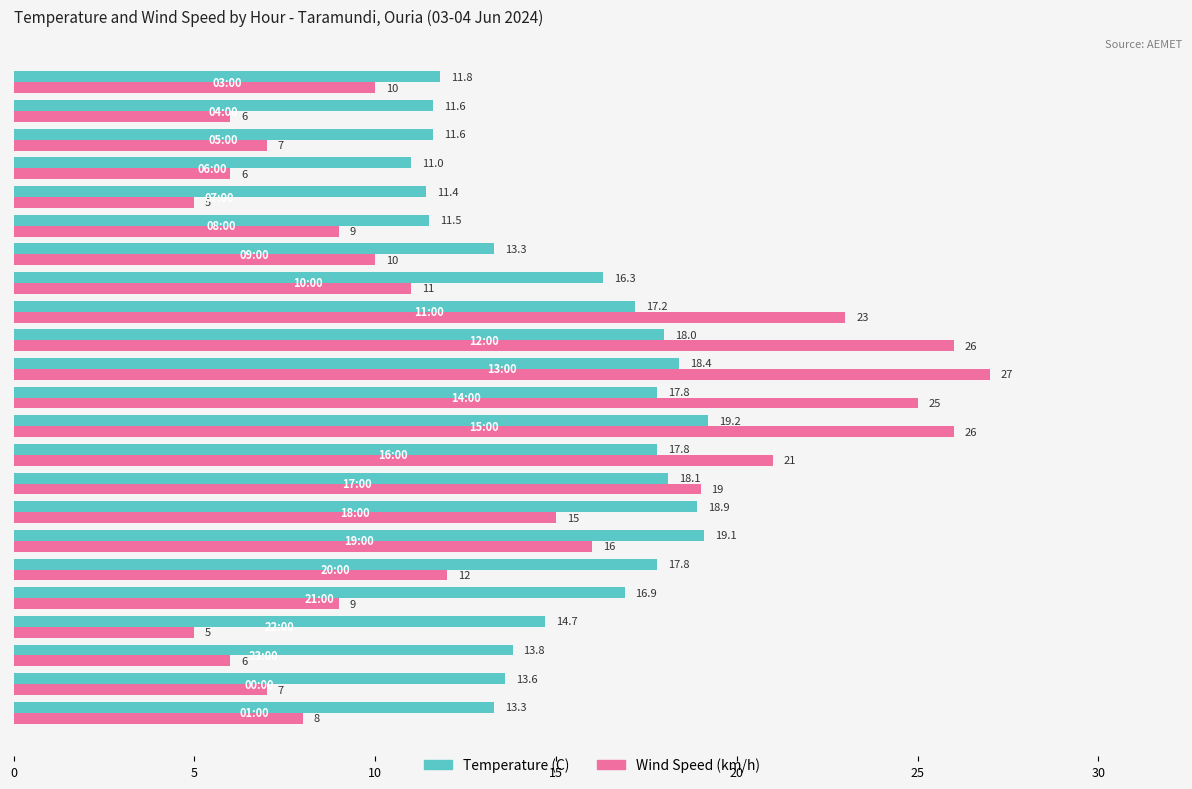

What is the sum of all Wind Speed (km/h) values?

309.0